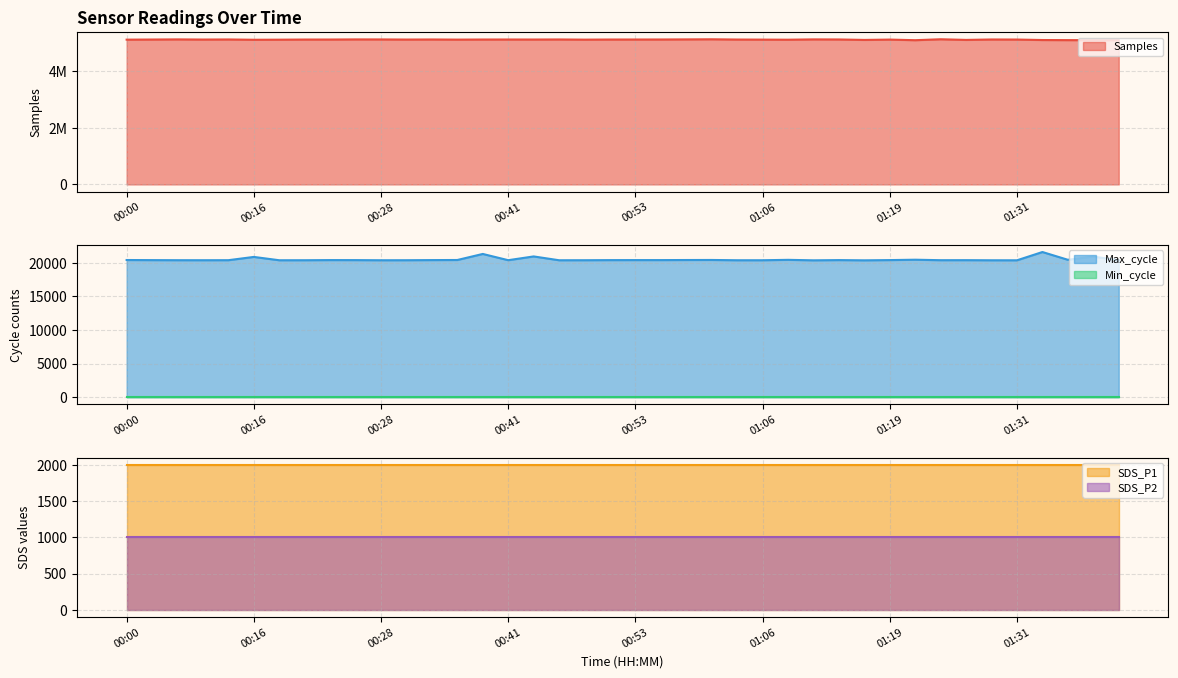

Which series has the widest spread of values?

Samples